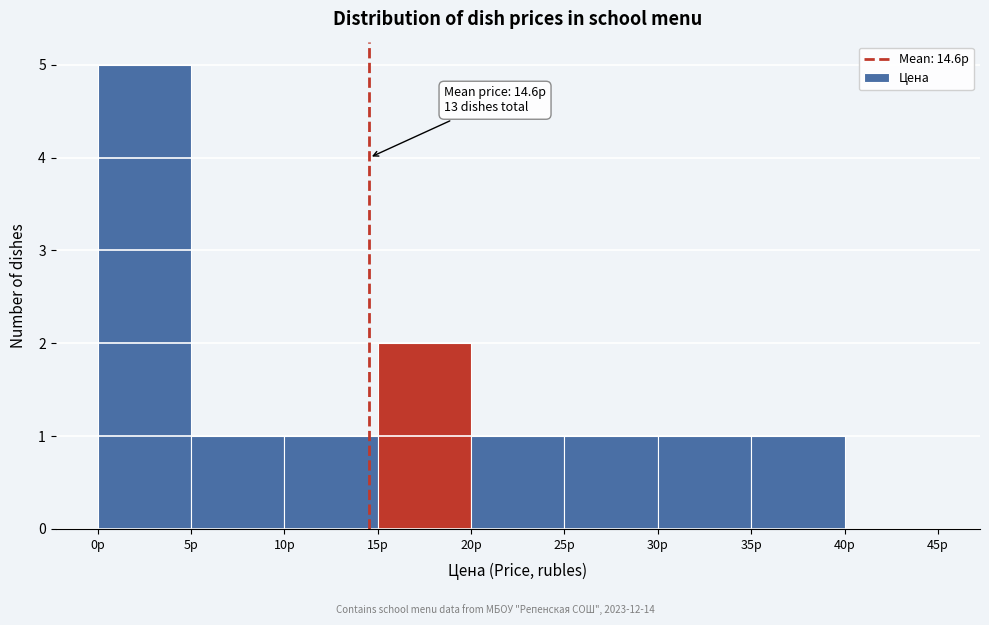

Over which range of the x-axis is the bar tallest?

0 to 5